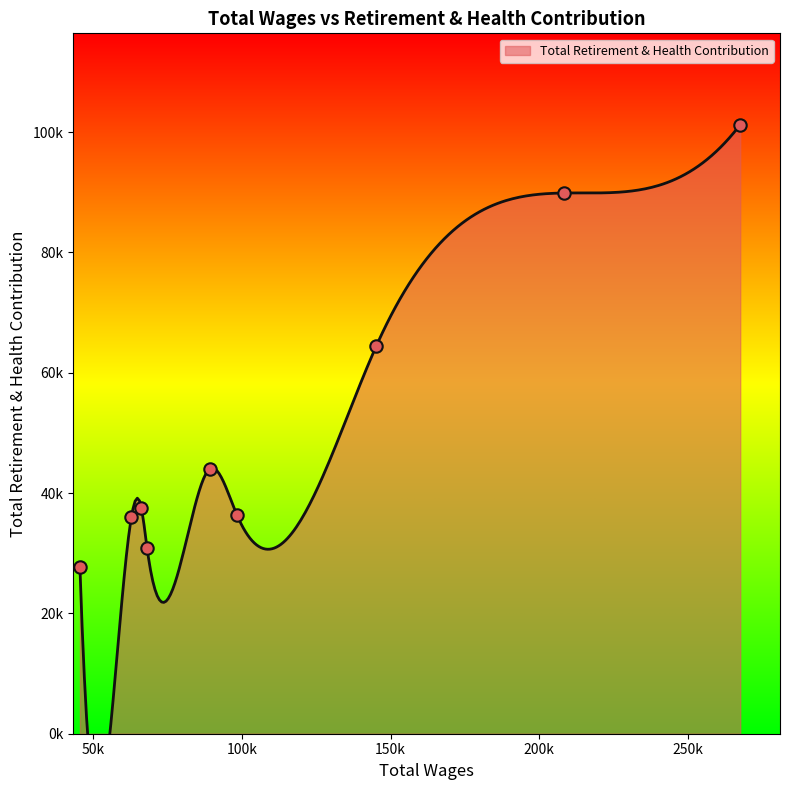

What is the change in value from 68071.0 to 66154.0?

+6711